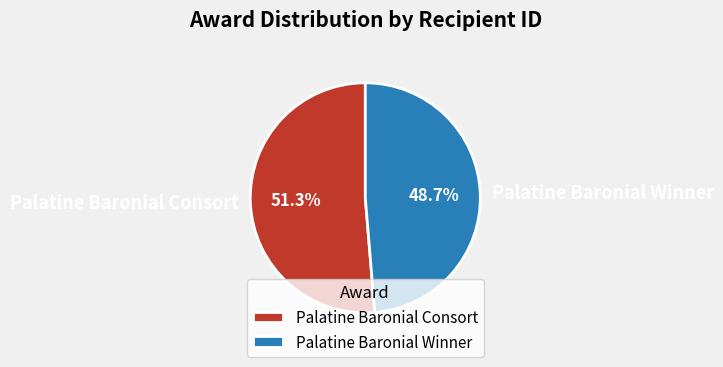

Count the number of slices in the pie.

2